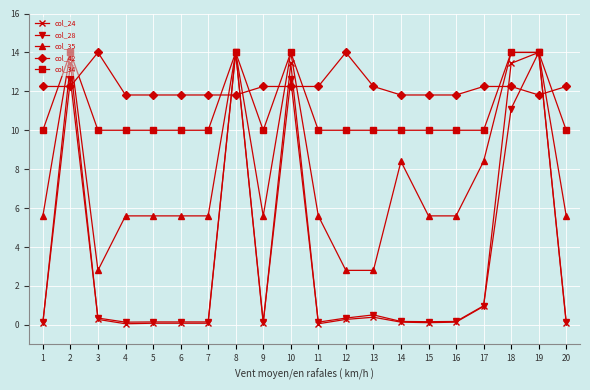

Does the chart have visible grid lines?

Yes